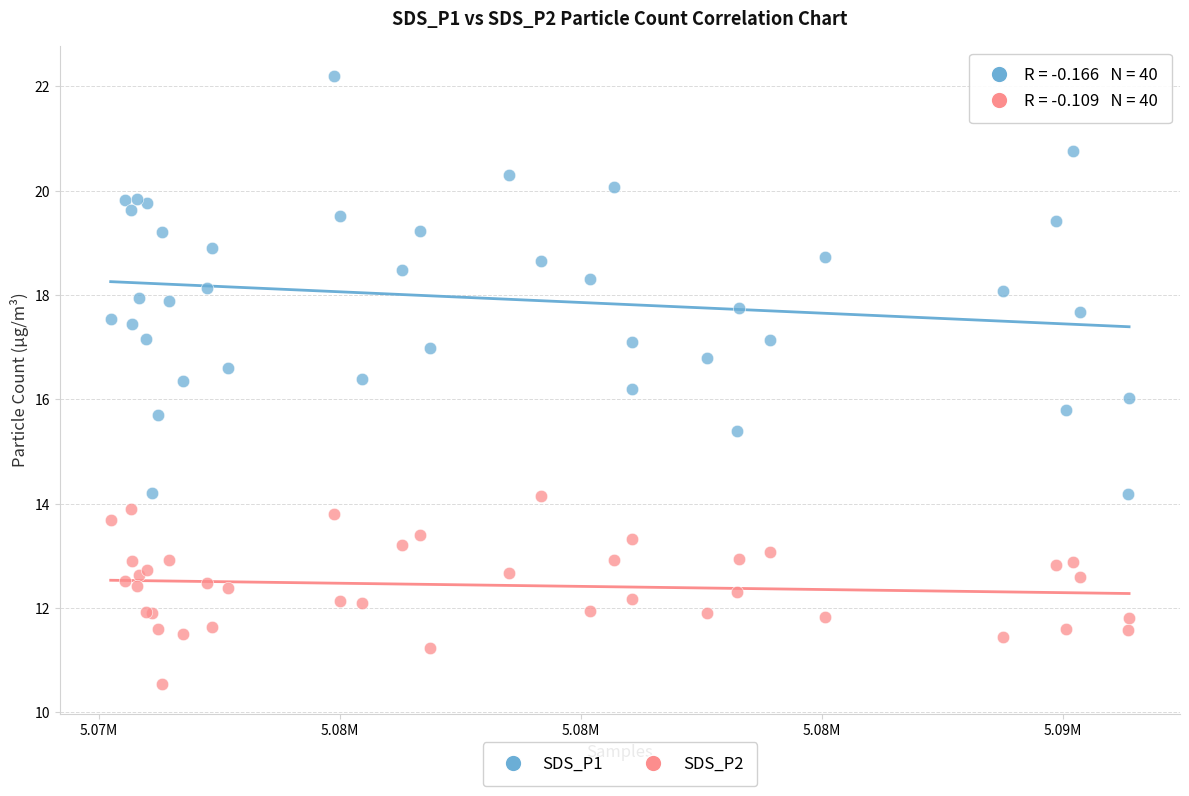

What is the X range (max minus min) for the scatter plot?

21134.0